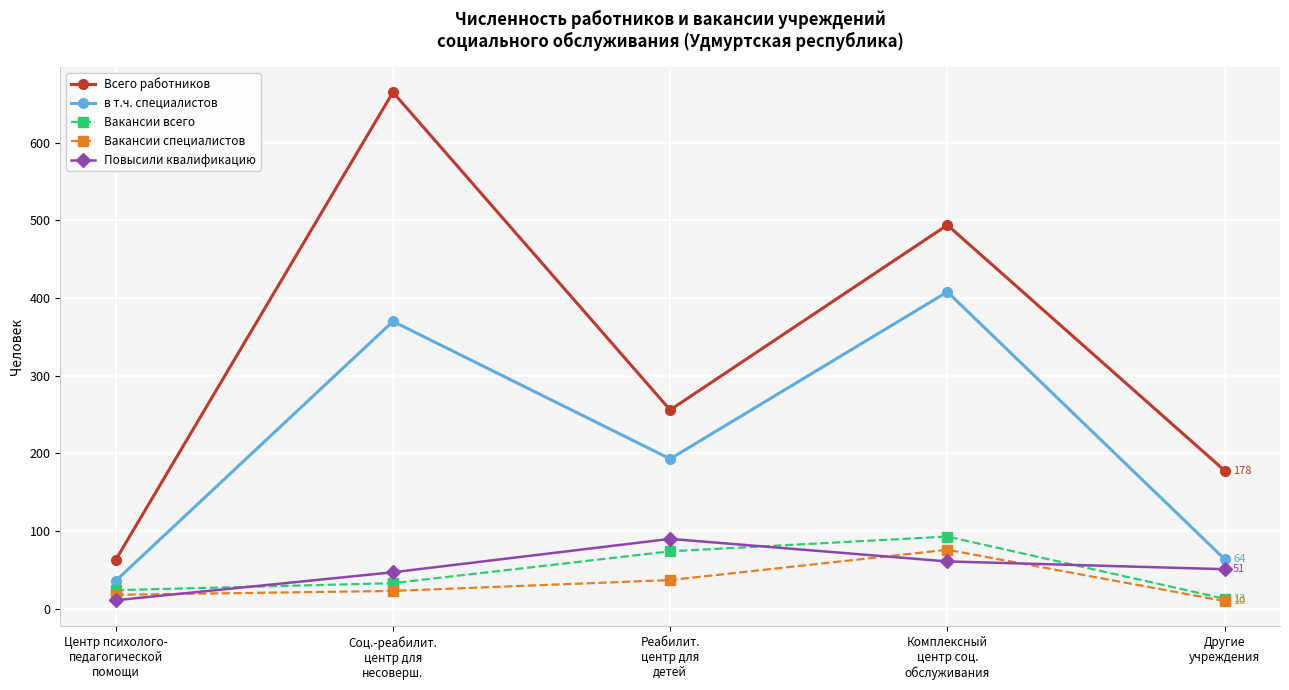

Where is the first local maximum for Вакансии всего?

Комплексный
центр соц.
обслуживания